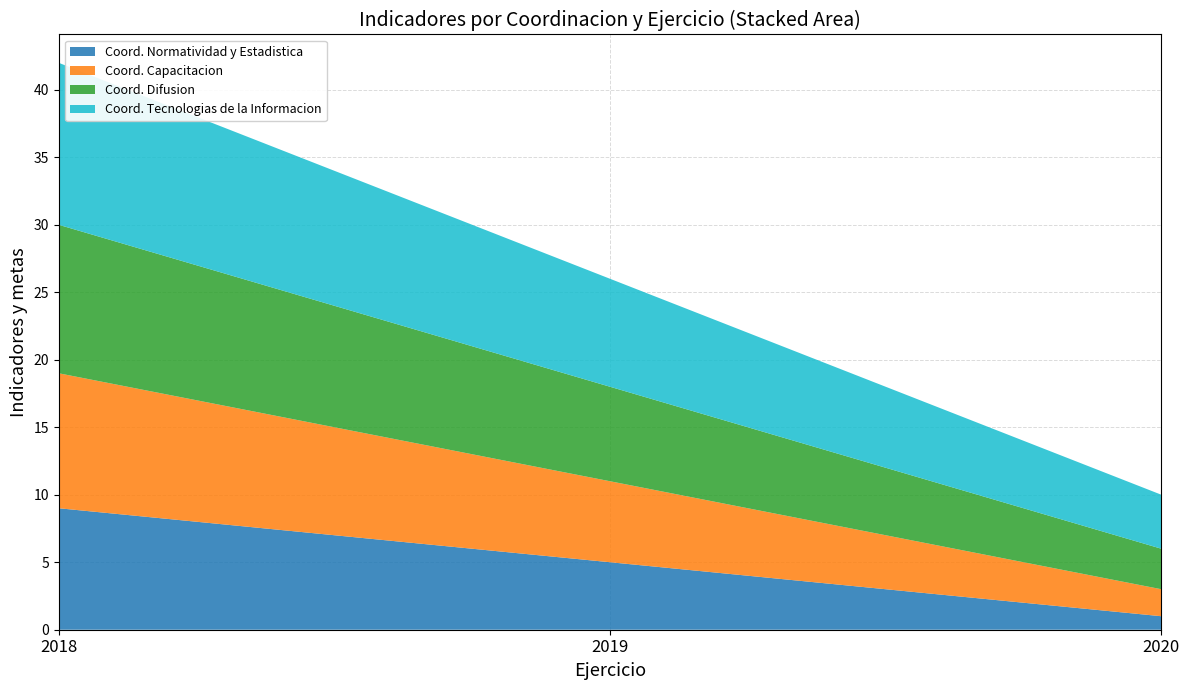

Reading left to right, transcribe all the data shown in this chart.

Coord. Normatividad y Estadistica: 9	5	1
Coord. Capacitacion: 10	6	2
Coord. Difusion: 11	7	3
Coord. Tecnologias de la Informacion: 12	8	4